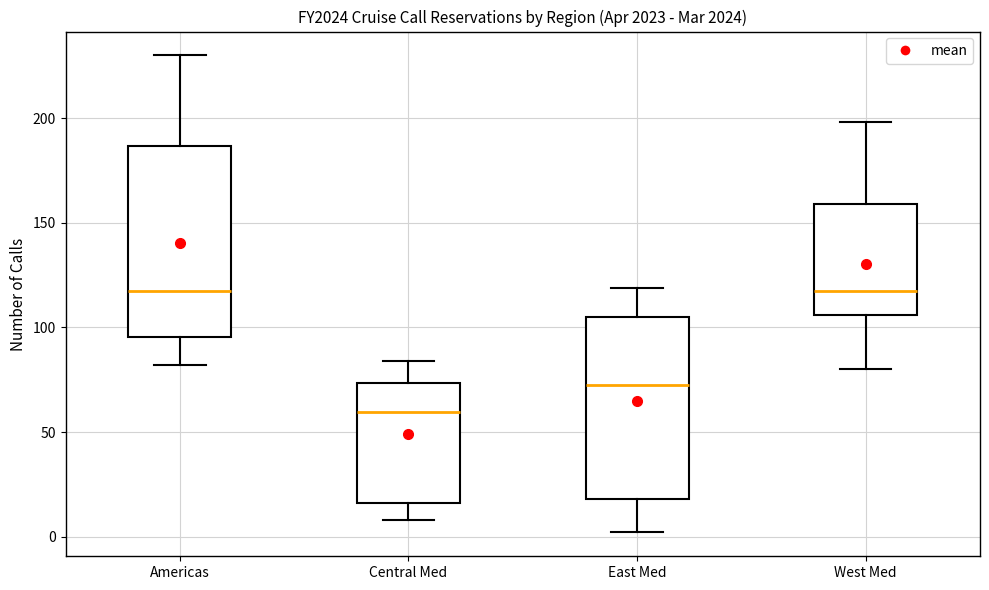

Which box's median line is the lowest?

Central Med